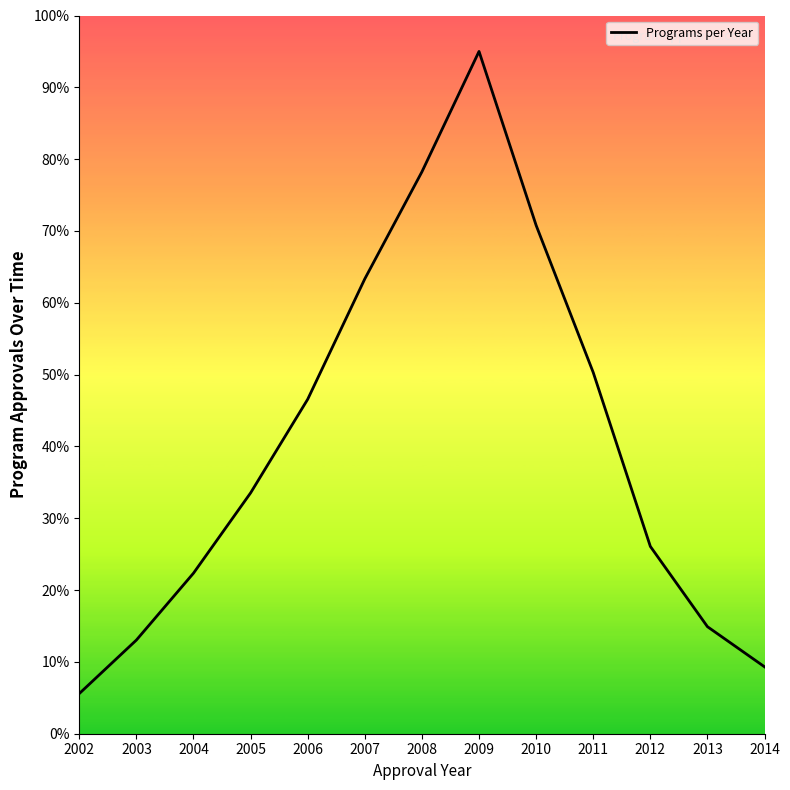

Reading right to left, list all the values displayed in this chart.

9.3	14.9	26.1	50.3	70.8	95.0	78.2	63.3	46.6	33.5	22.4	13.0	5.6